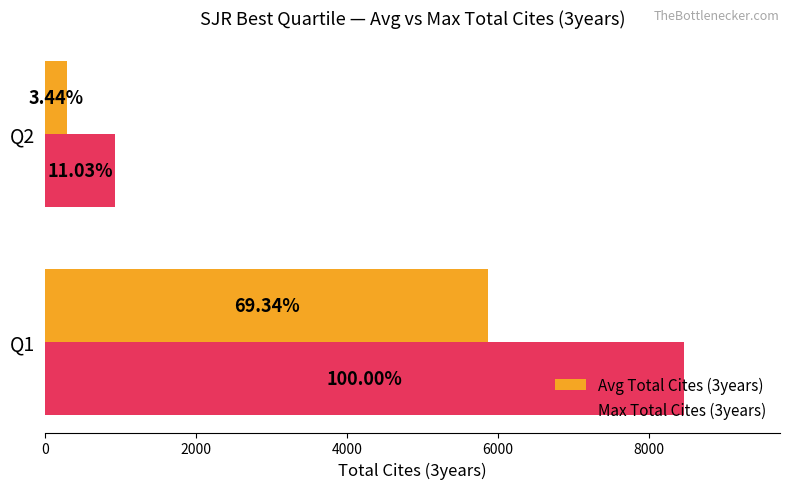

What are all the series names shown in the legend?

Avg Total Cites (3years), Max Total Cites (3years)